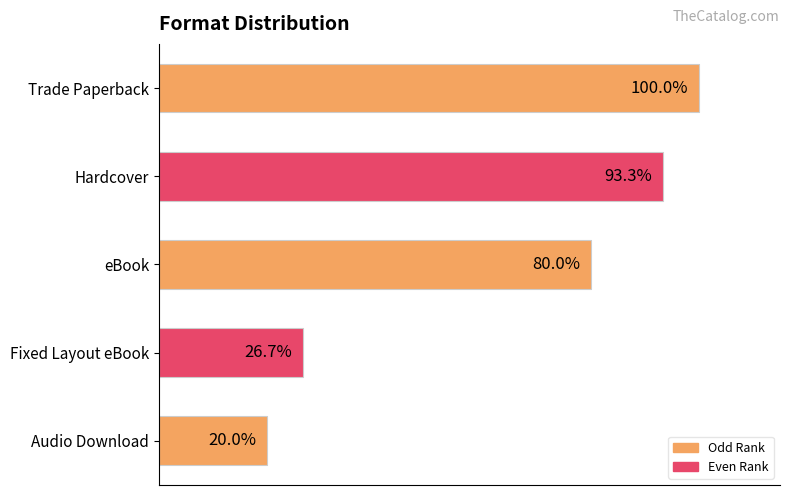

List the labels in order of value, smallest first.

Audio Download, Fixed Layout eBook, eBook, Hardcover, Trade Paperback